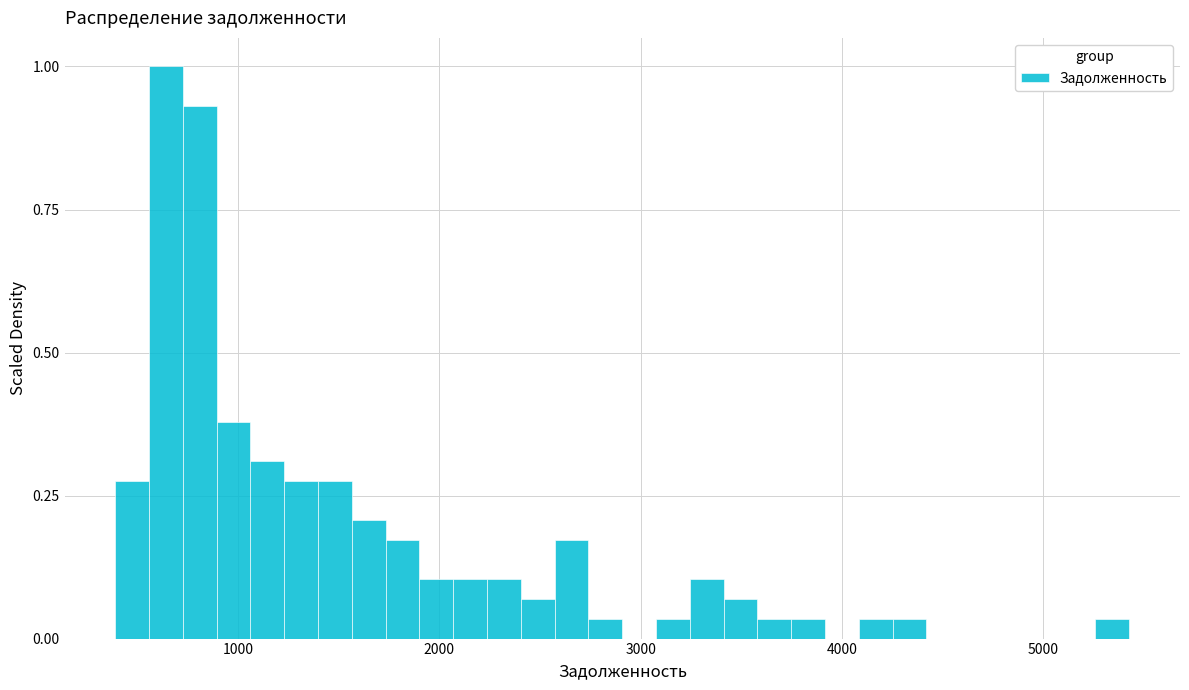

Read against the x-axis, roughly where is the centre of the tallest bar?

600